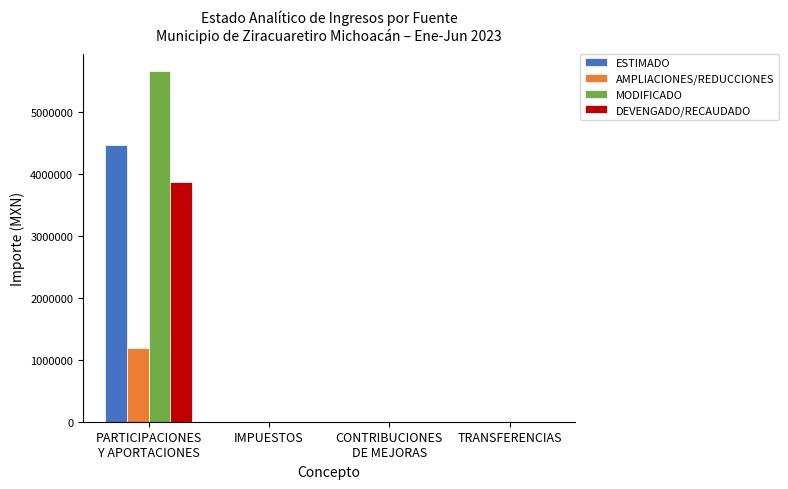

Is it true that MODIFICADO equals 0.0 at TRANSFERENCIAS?

True